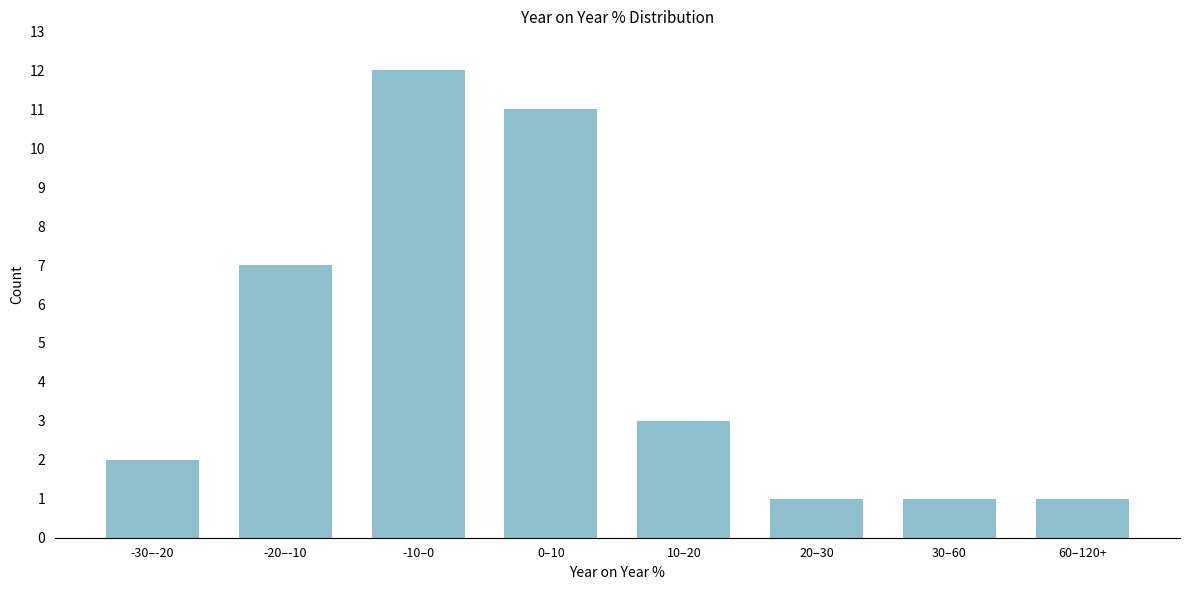

Reading left to right, list all the values displayed in this chart.

2	7	12	11	3	1	1	1